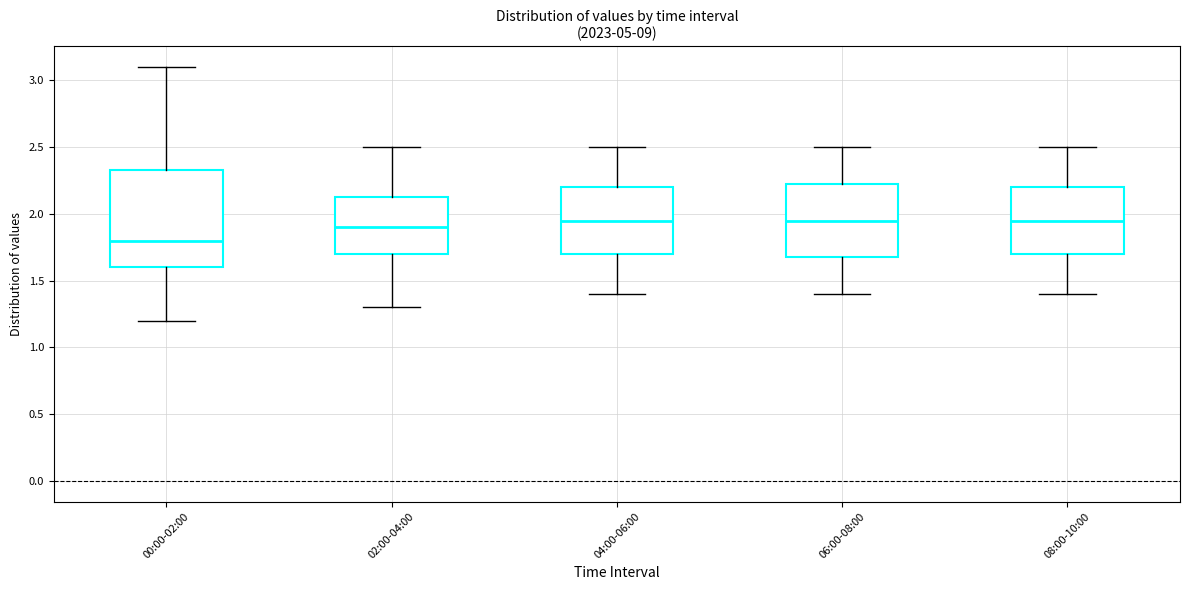

Where does the median line of the box for 00:00-02:00 sit on the y-axis? The values are not printed on the chart, so give them approximately, as read against the axis.

1.80